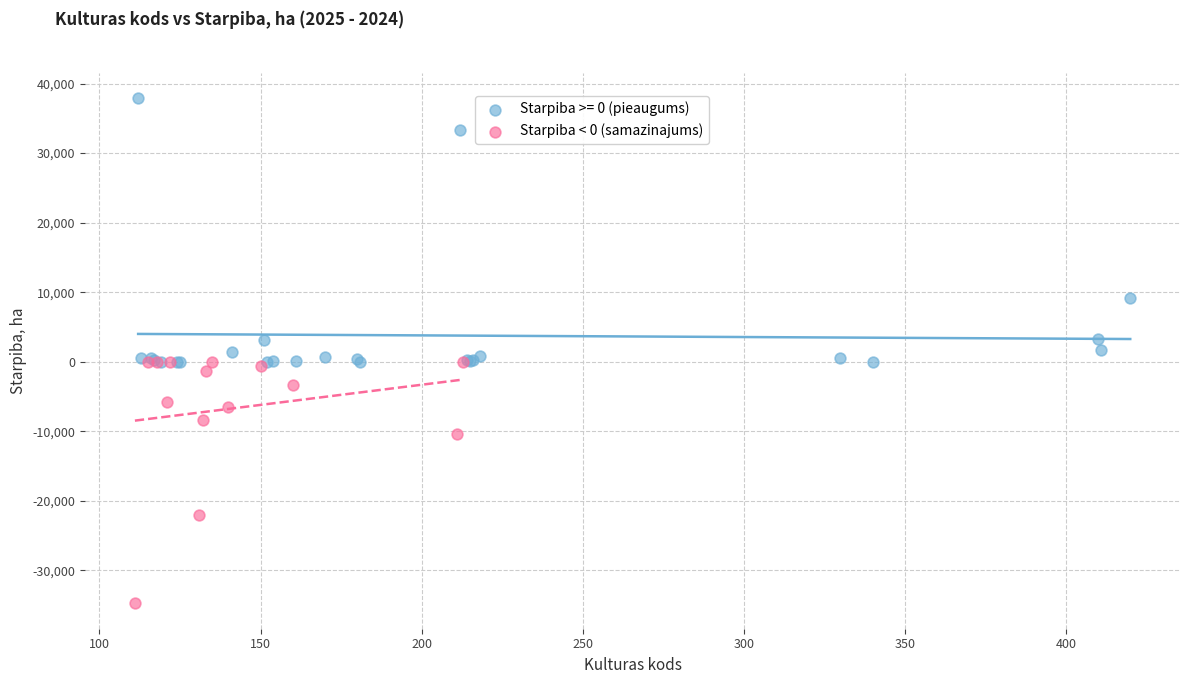

Which series reaches the minimum Y coordinate?

Starpiba < 0 (samazinajums)